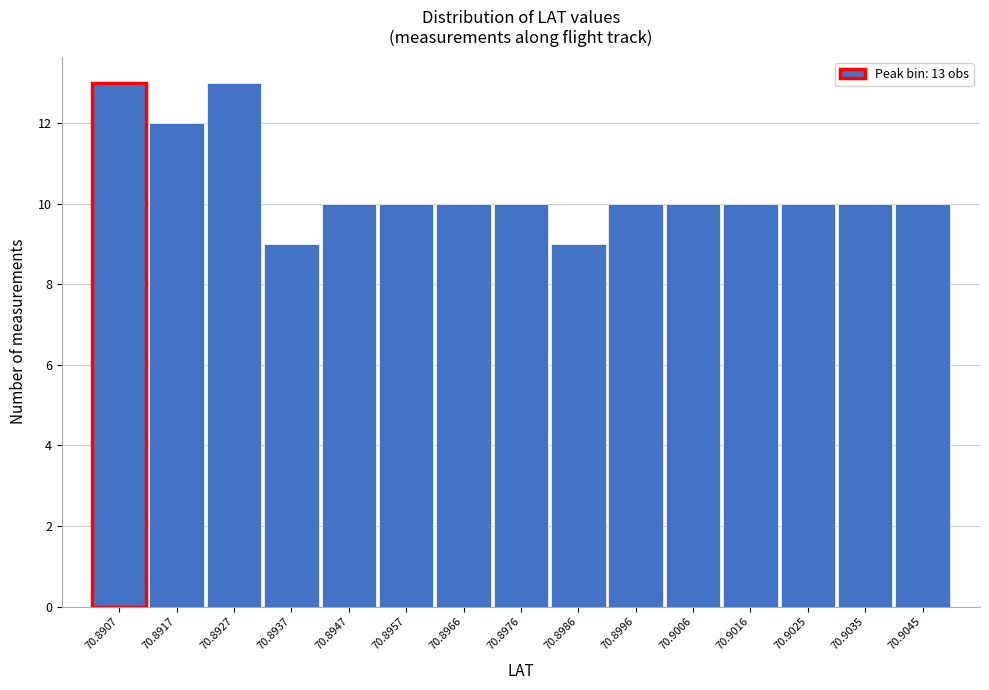

Reading right to left, list all the values displayed in this chart.

10	10	10	10	10	10	9	10	10	10	10	9	13	12	13